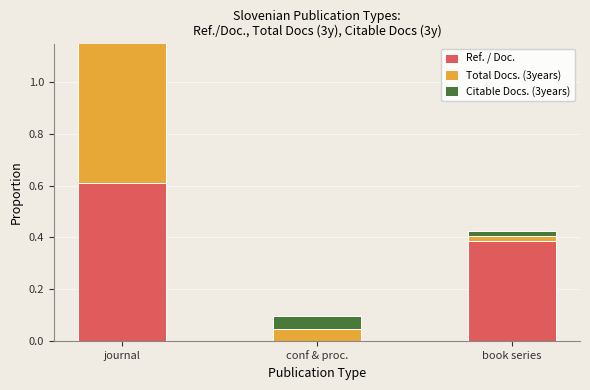

What is the label of the 3rd bar from the left?

book series